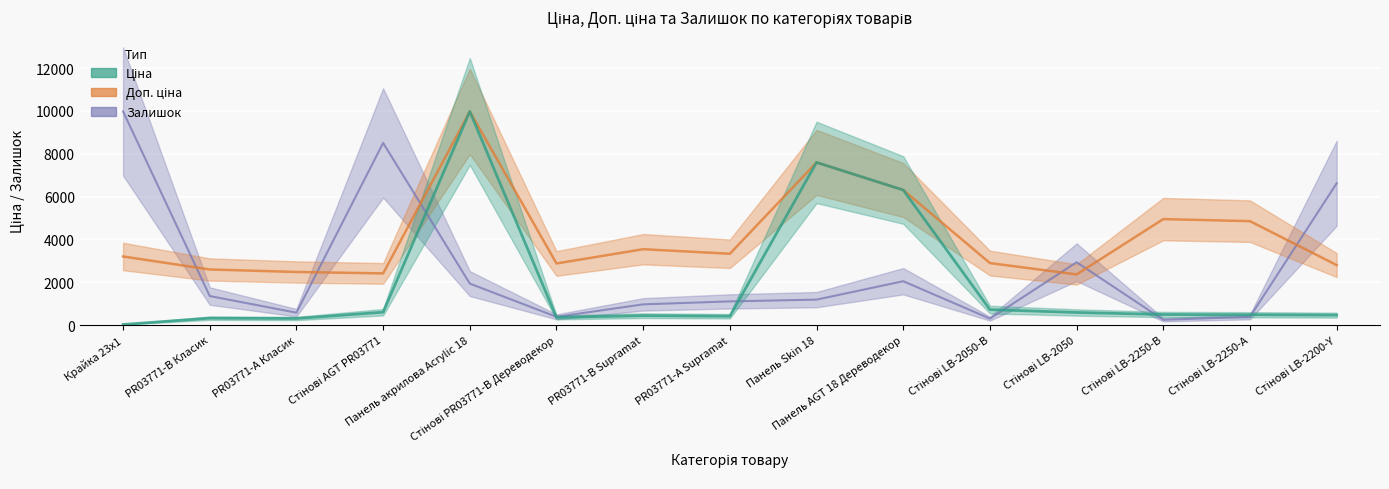

How many values in the Доп. ціна series are below 3205?

7